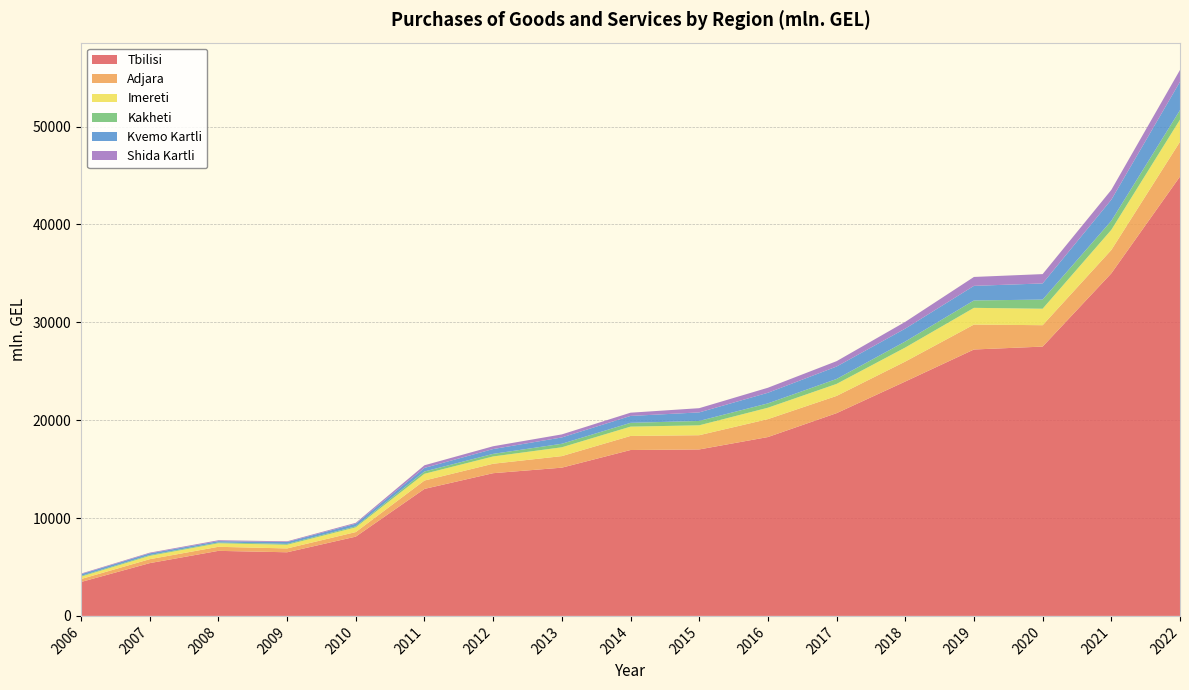

Reading left to right, transcribe all the data shown in this chart.

Tbilisi: 2006=3465.6	2007=5391.4	2008=6646.0	2009=6501.3	2010=8099.5	2011=12976.1	2012=14581.3	2013=15146.0	2014=16948.4	2015=17007.1	2016=18273.1	2017=20714.2	2018=23947.1	2019=27218.8	2020=27516.2	2021=34996.7	2022=44890.4
Adjara: 2006=301.1	2007=402.2	2008=413.8	2009=392.4	2010=466.2	2011=854.7	2012=965.2	2013=1180.5	2014=1437.6	2015=1454.5	2016=1831.6	2017=1761.3	2018=2039.7	2019=2547.7	2020=2185.3	2021=2388.0	2022=3555.4
Imereti: 2006=242.7	2007=339.0	2008=361.8	2009=373.0	2010=482.1	2011=689.7	2012=743.5	2013=901.1	2014=950.8	2015=1010.3	2016=1163.1	2017=1226.5	2018=1433.6	2019=1708.0	2020=1681.0	2021=2056.3	2022=2259.5
Kakheti: 2006=77.6	2007=82.7	2008=81.8	2009=91.6	2010=101.4	2011=236.5	2012=265.2	2013=359.6	2014=388.5	2015=447.6	2016=444.8	2017=505.1	2018=615.9	2019=755.7	2020=934.2	2021=920.3	2022=967.4
Kvemo Kartli: 2006=173.5	2007=174.3	2008=136.6	2009=189.5	2010=265.6	2011=364.5	2012=492.8	2013=646.6	2014=704.3	2015=871.8	2016=1085.5	2017=1269.8	2018=1317.0	2019=1490.3	2020=1651.4	2021=2156.9	2022=2901.3
Shida Kartli: 2006=63.3	2007=71.5	2008=89.8	2009=71.3	2010=96.4	2011=268.3	2012=285.6	2013=309.9	2014=332.1	2015=431.6	2016=512.4	2017=548.0	2018=689.4	2019=910.7	2020=953.2	2021=1006.7	2022=1209.2